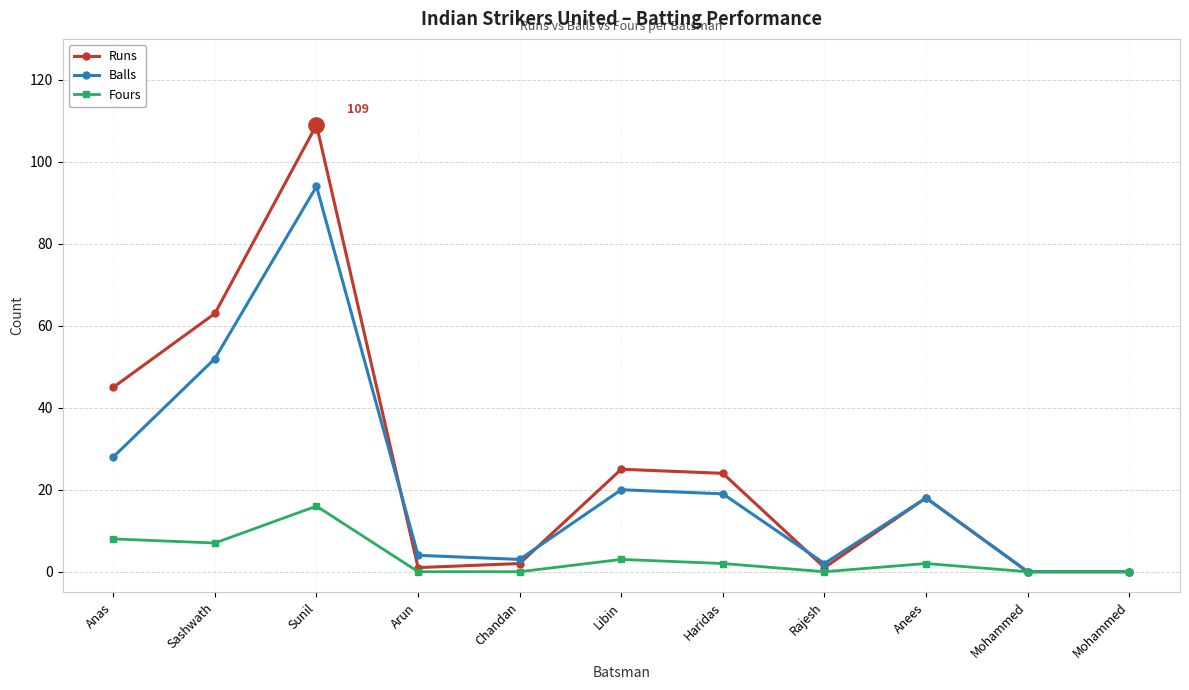

At Anees, list the series in order from largest to smallest.

Runs, Balls, Fours